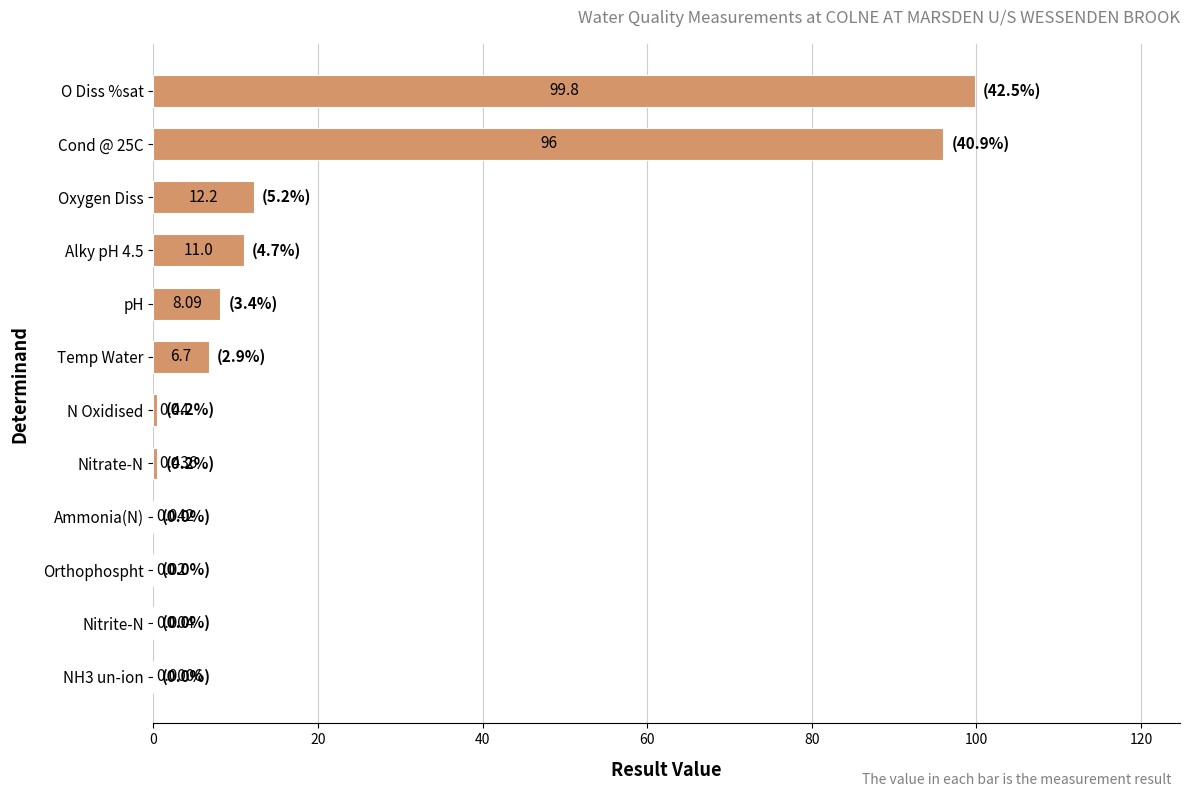

Where is the data nearest to the value 49?

Oxygen Diss